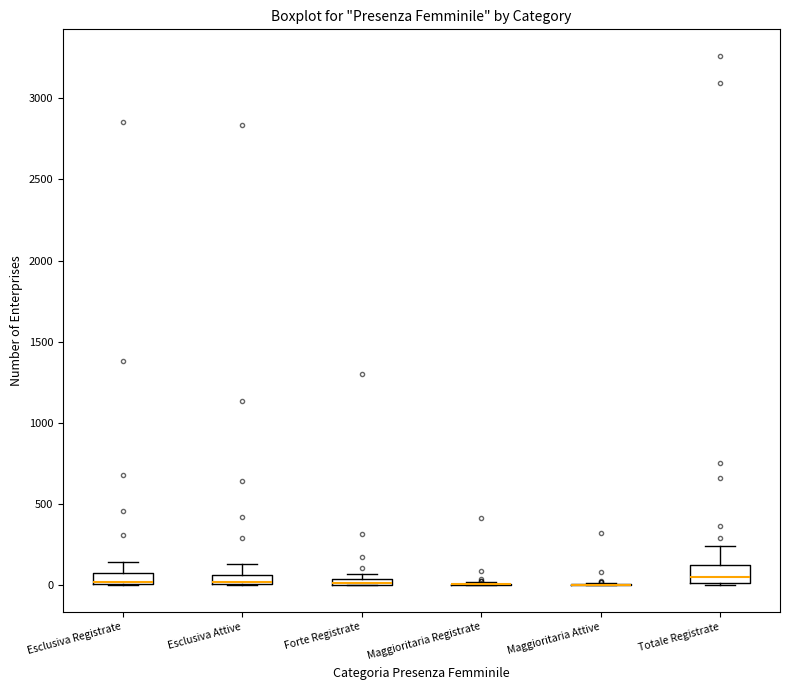

Where is the upper edge of the box for Forte Registrate on the y-axis? The values are not printed on the chart, so give them approximately, as read against the axis.

50